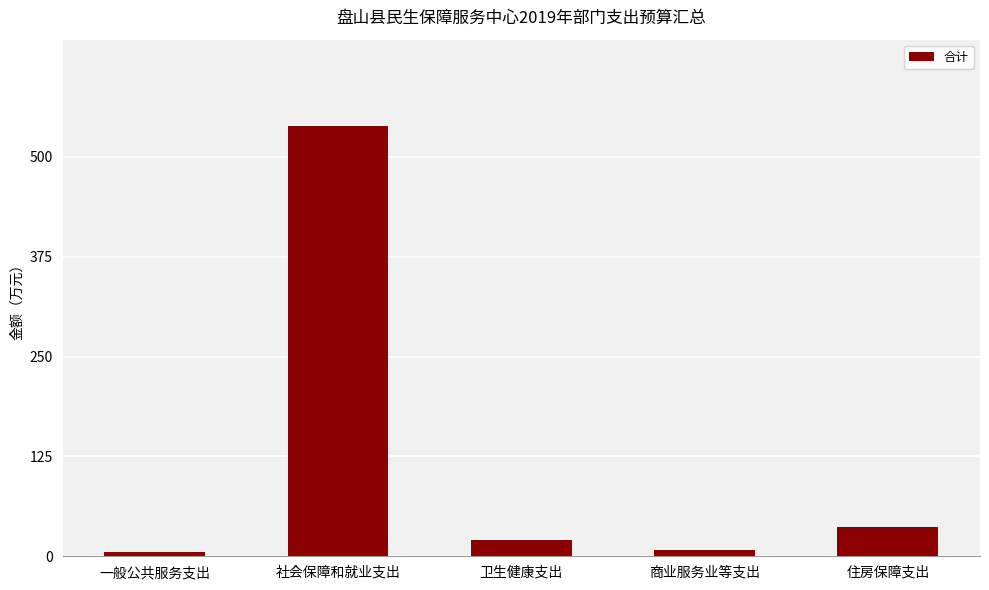

Which has a higher value, 住房保障支出 or 社会保障和就业支出?

社会保障和就业支出